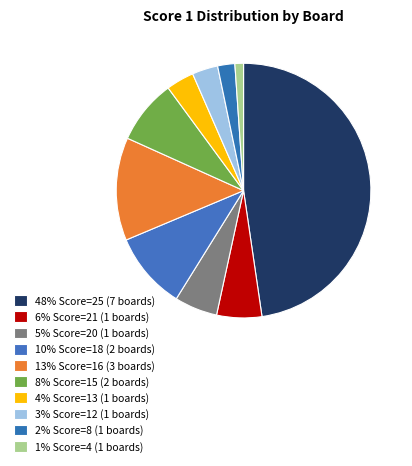

Count the number of slices in the pie.

10